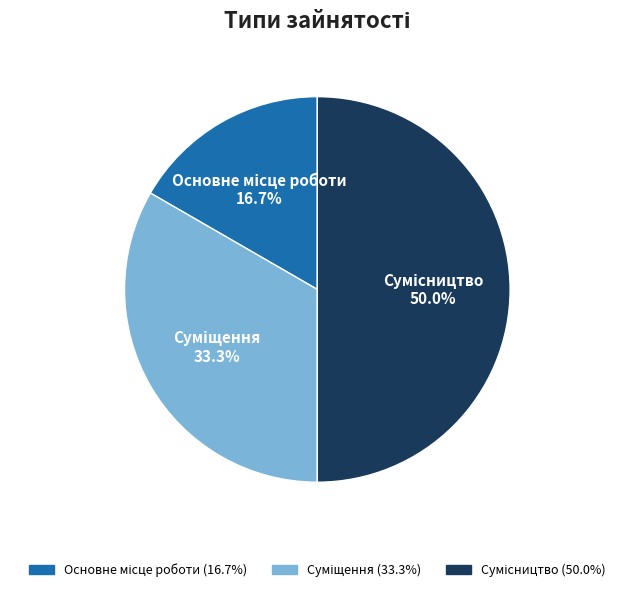

What is the change in value from Основне місце роботи to Суміщення?

+1